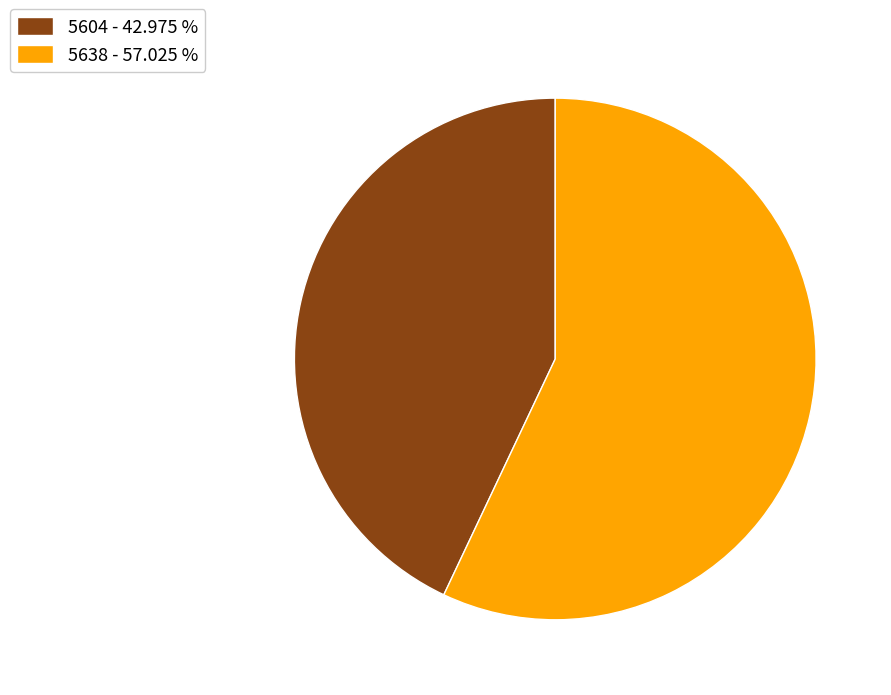

Rank the categories by value from lowest to highest.

5604, 5638